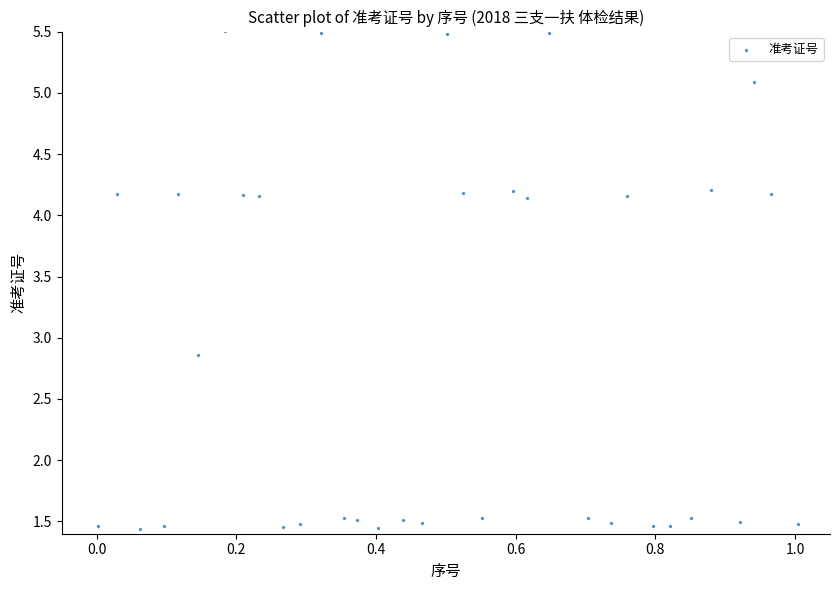

What is the range of X values (max minus min)?

1.0